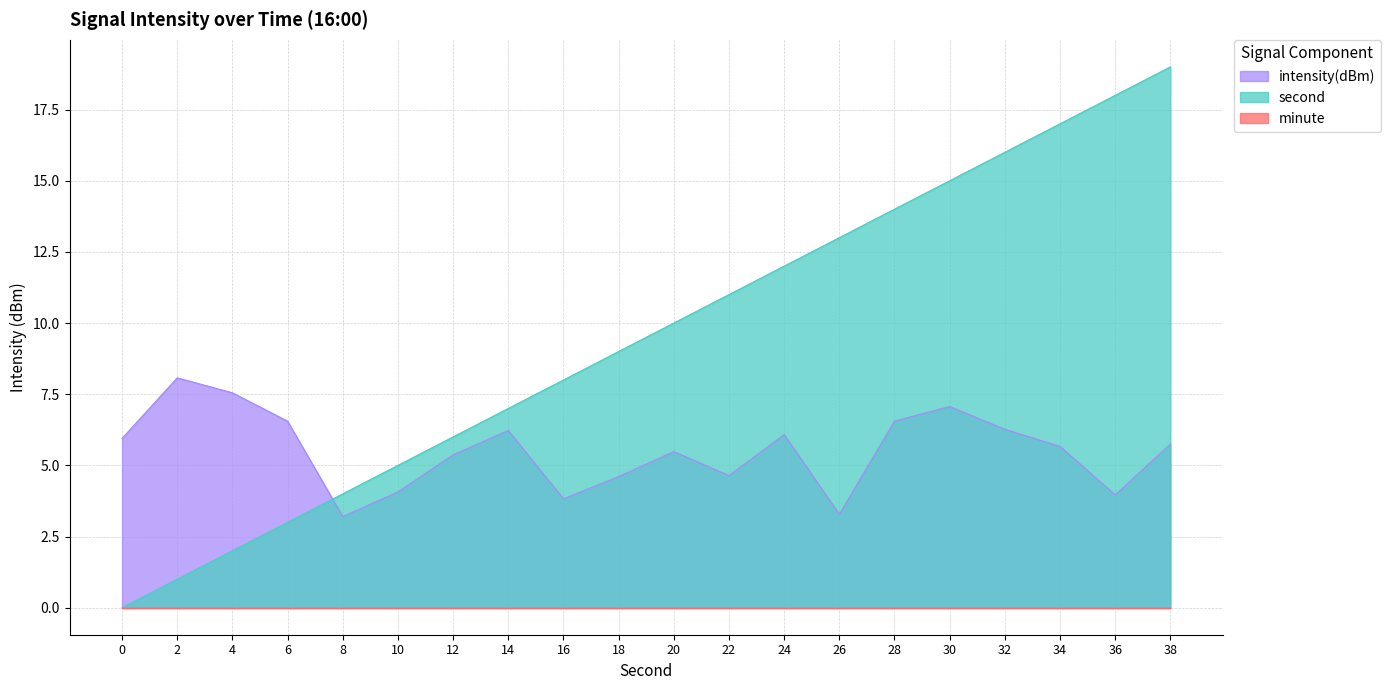

The second series shows 4.0 at 8. True or false?

True